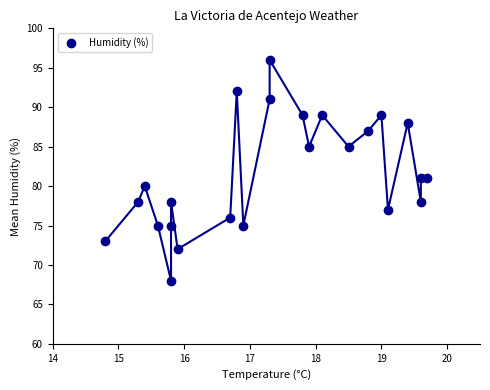

What is the range of Y values (max minus min)?

28